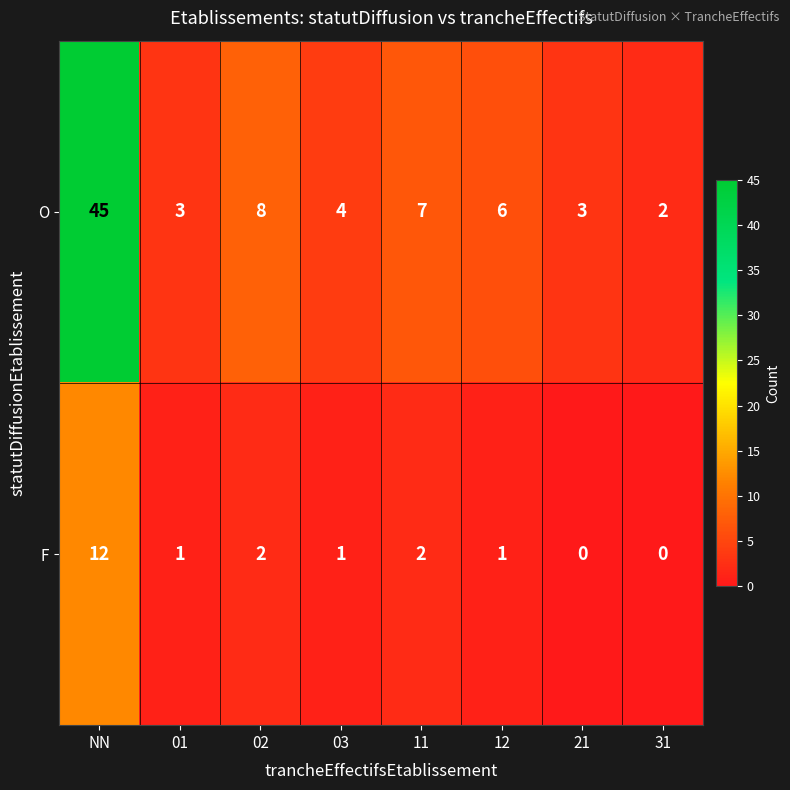

At 03, list the series in order from largest to smallest.

O, F